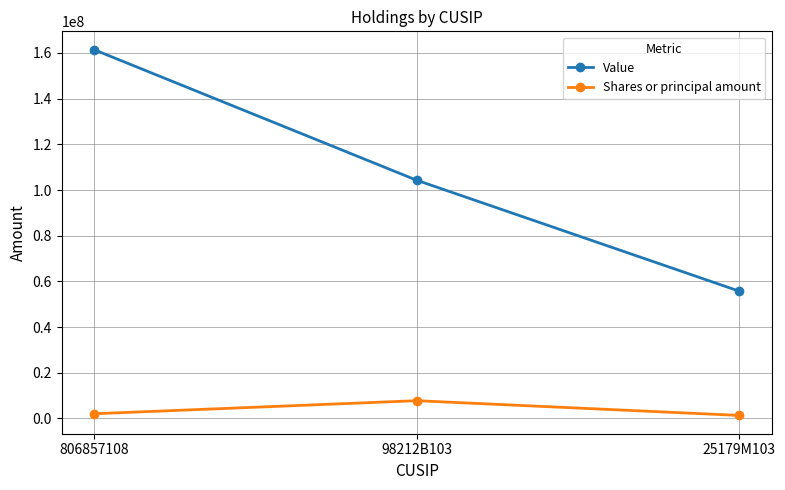

What is the spread (max minus min) of values at 806857108?

159371919